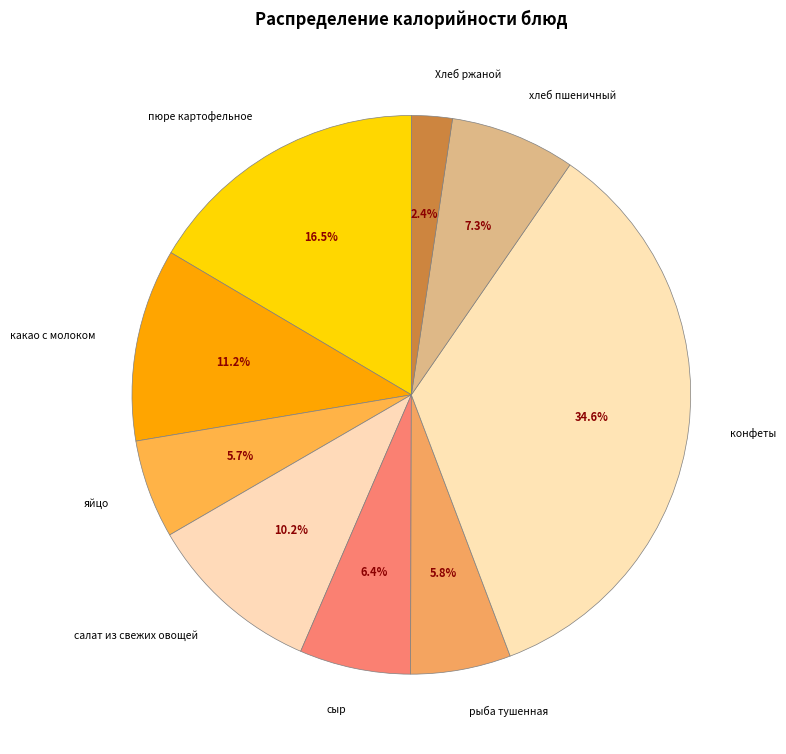

What is the ratio of the value at конфеты to the value at какао с молоком?

3.1